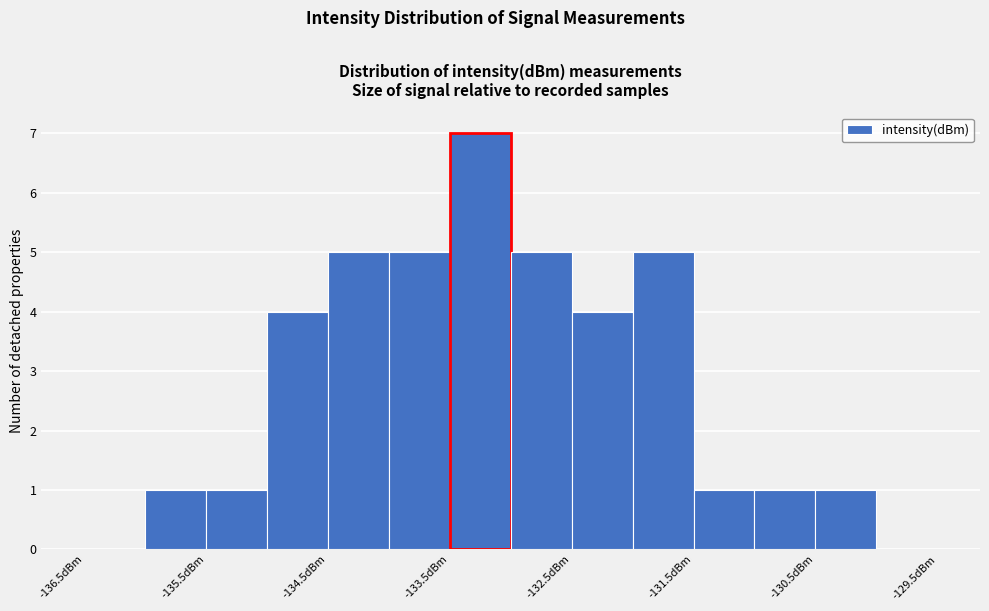

Over which range of the x-axis is the bar tallest?

-133.5 to -133.0